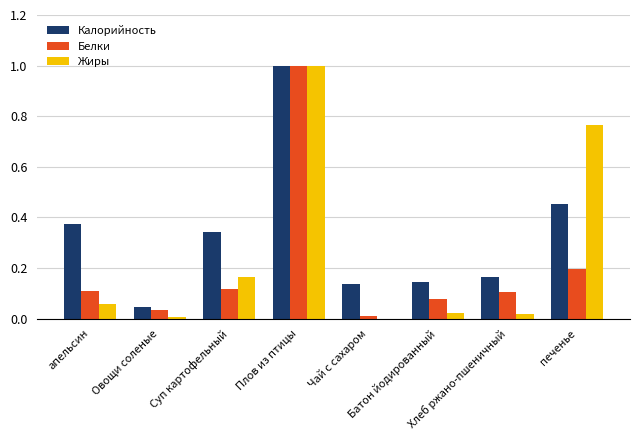

At which category is the sum across all series the highest?

Плов из птицы